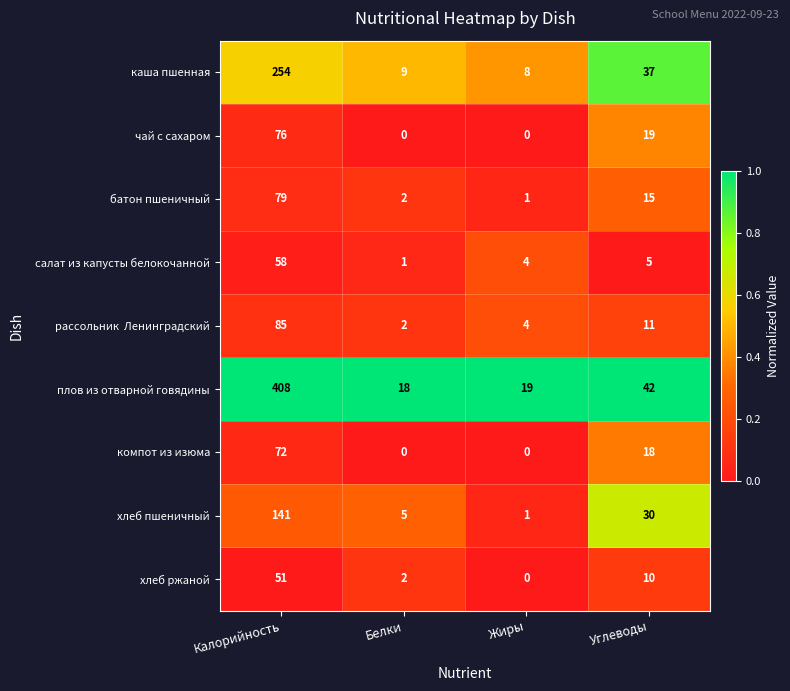

True or false: чай с сахаром has a value of 37 at Белки.

False